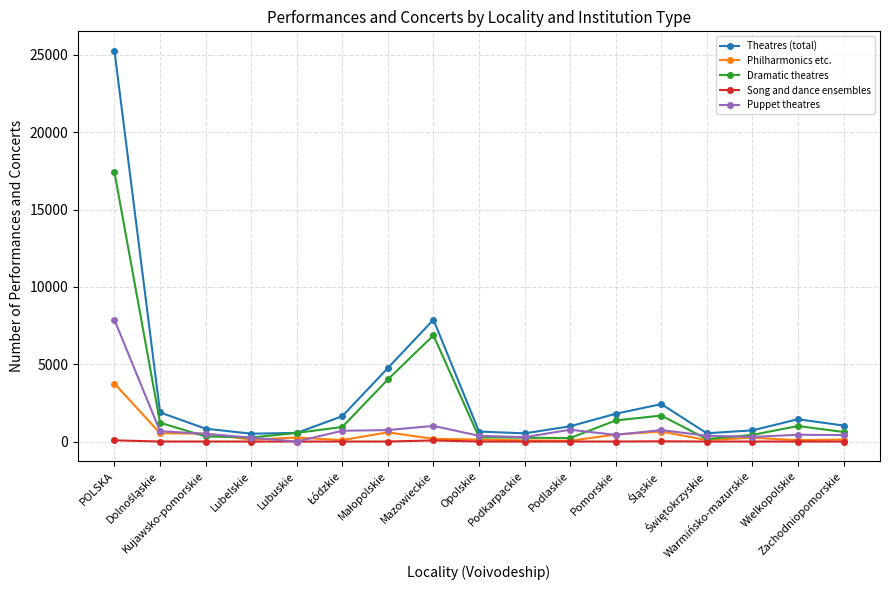

Count the number of categories in the chart.

17